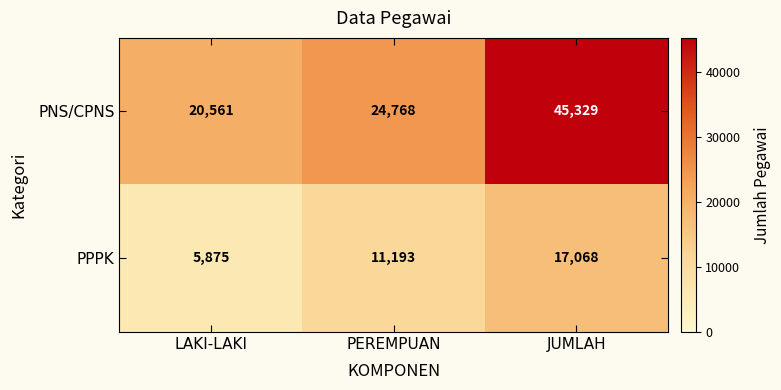

List the series in order of their overall mean, highest first.

PNS/CPNS, PPPK